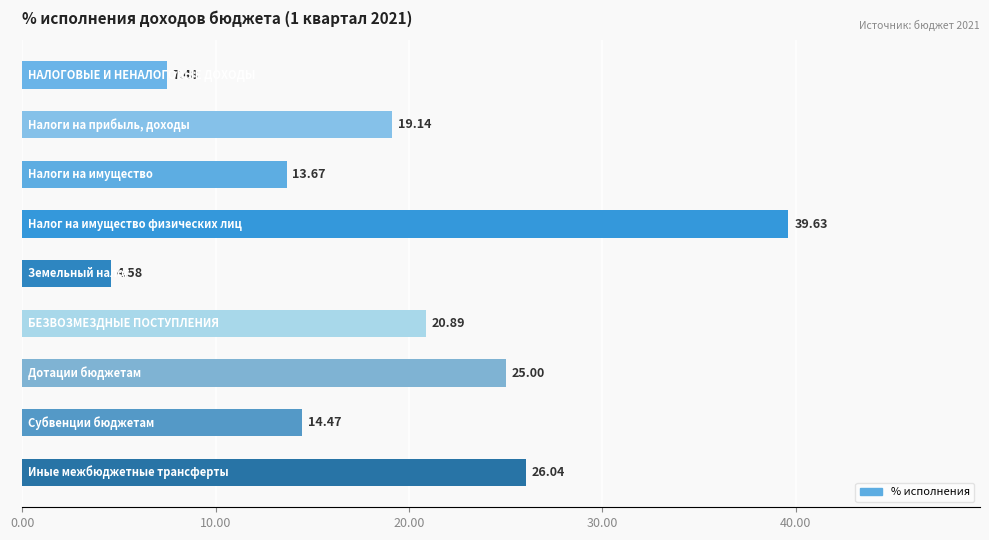

What is the sum of all values?

170.9